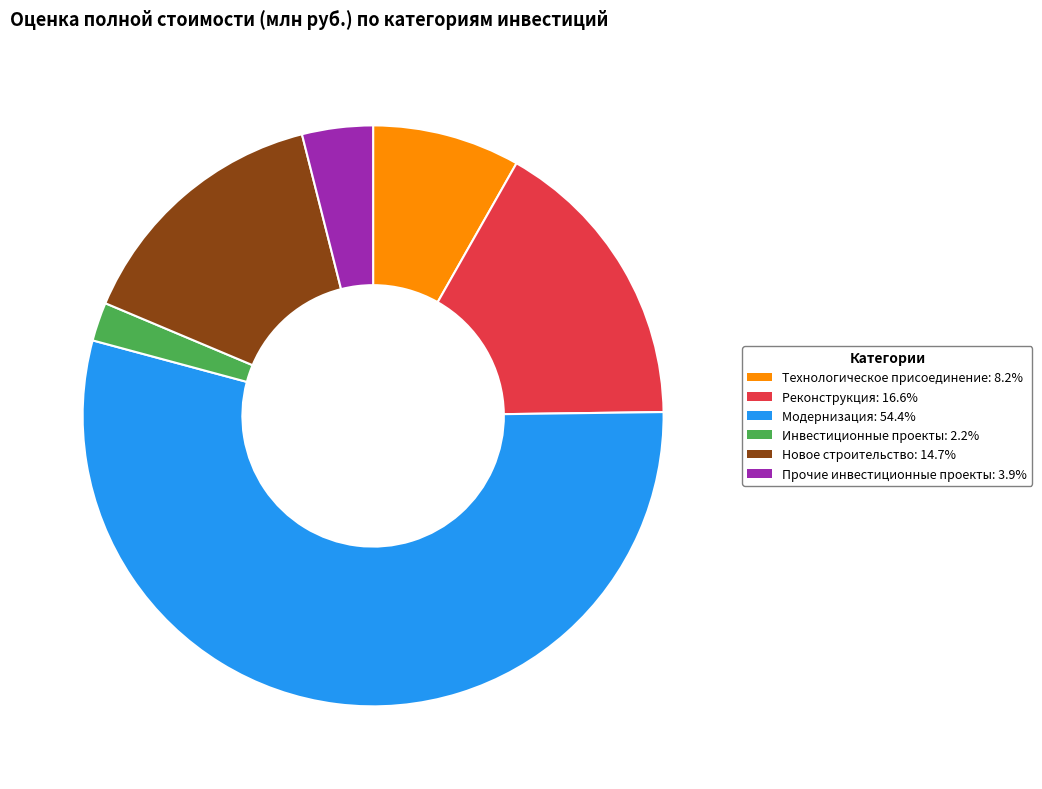

Does Модернизация account for over 50% of the chart?

Yes